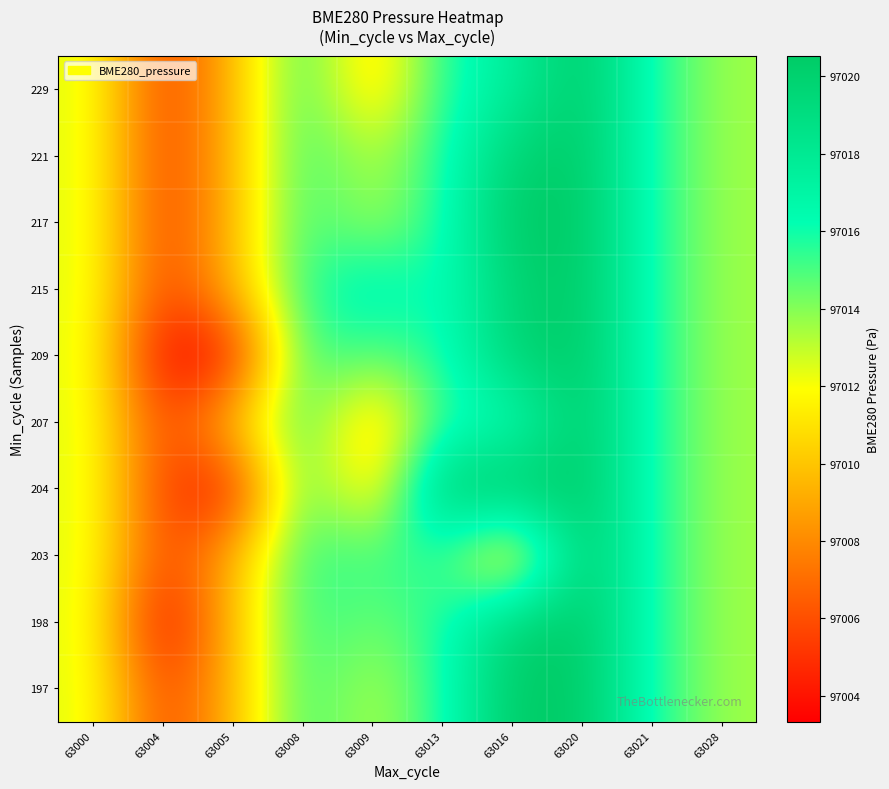

At how many categories does at least one series exceed 97018?

3